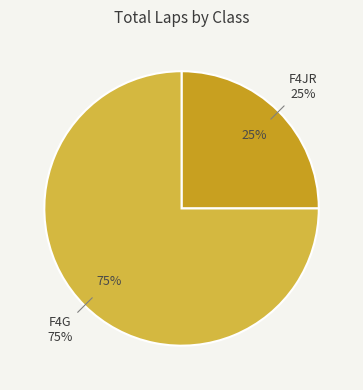

Which slice is the largest?

F4G